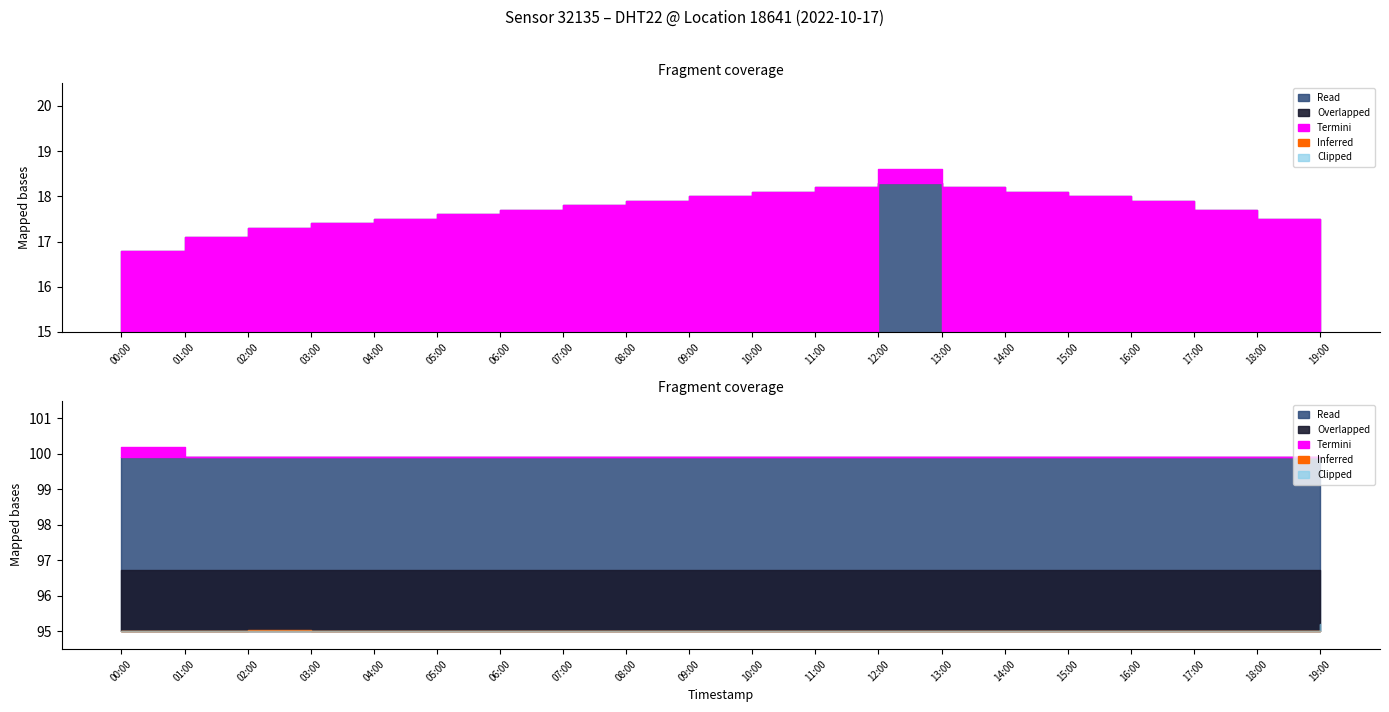

What is the total value across all series at 01:00?

117.0